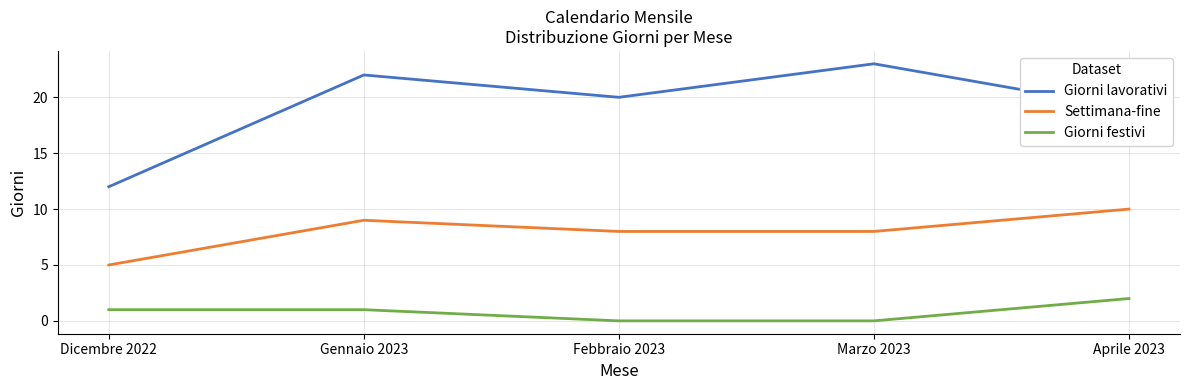

What is the difference between the maximum and minimum values in the Giorni lavorativi series?

11